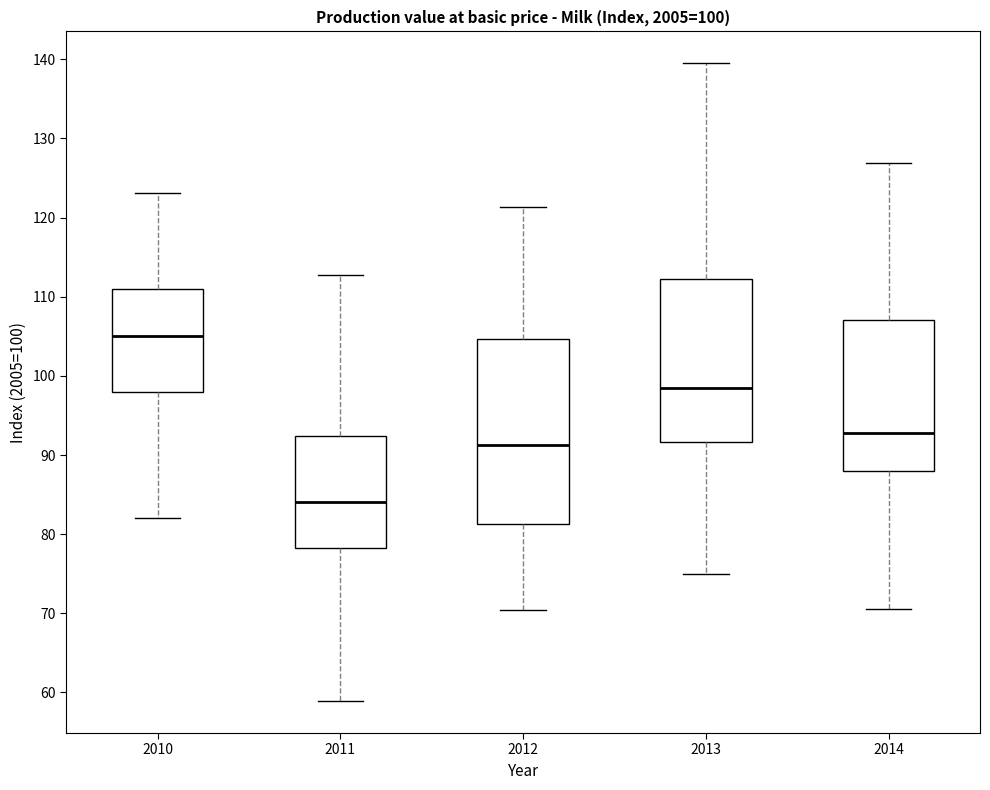

Which box is the tallest, from its lower edge to its upper edge?

2012